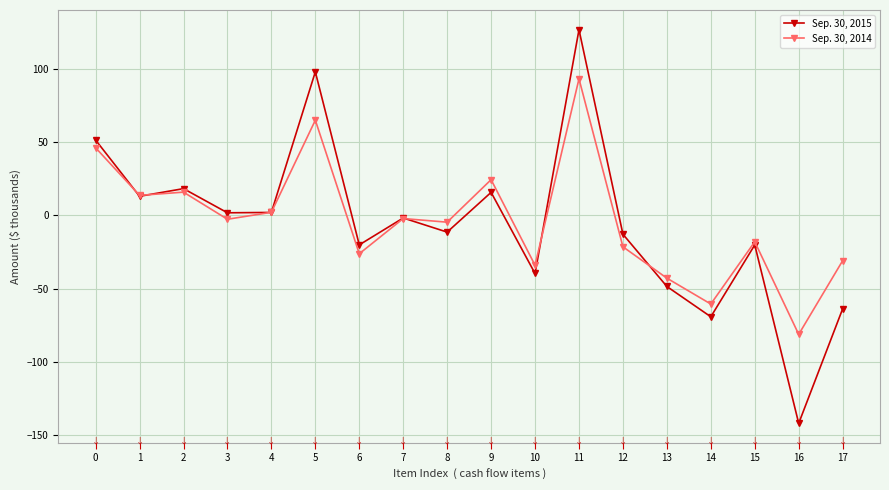

True or false: Sep. 30, 2014 has more than 1 interior local peaks.

True